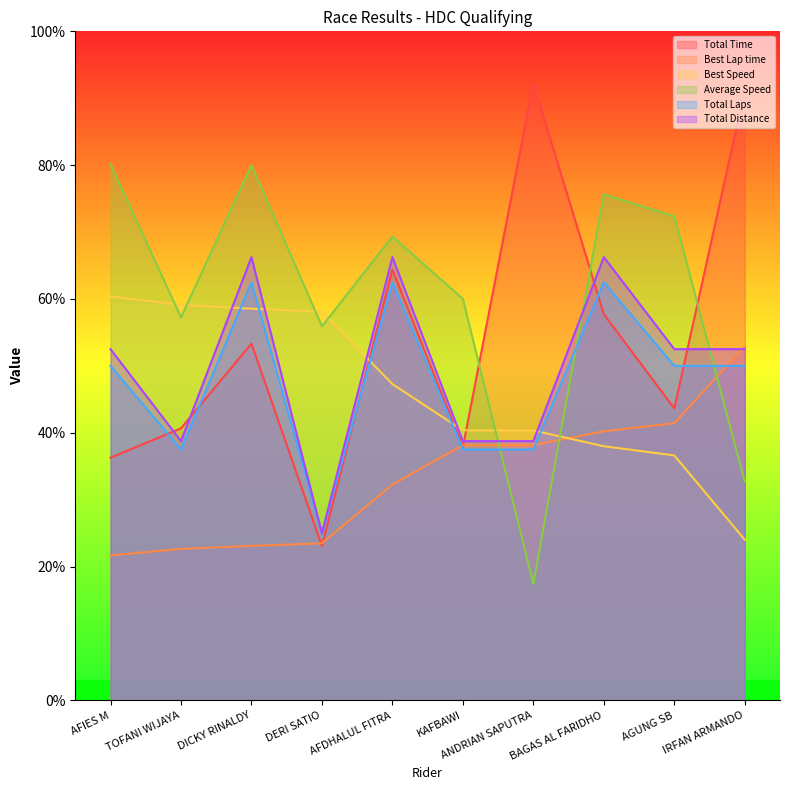

What is the total value across all series at BAGAS AL FARIDHO?

340.3